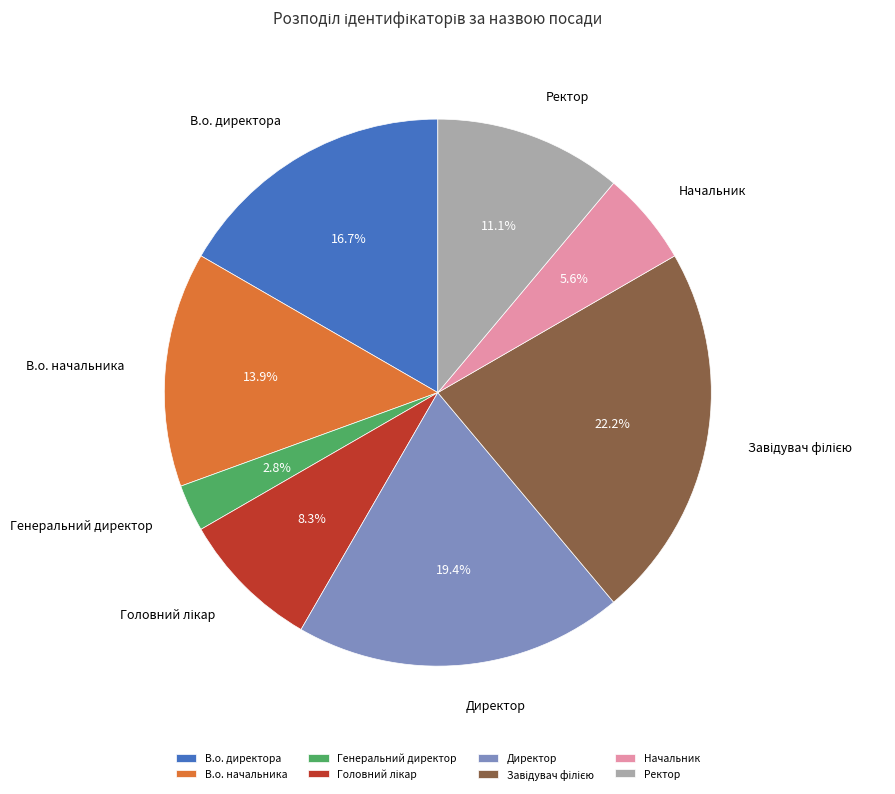

What portion of the pie excludes Генеральний директор?

97.2%